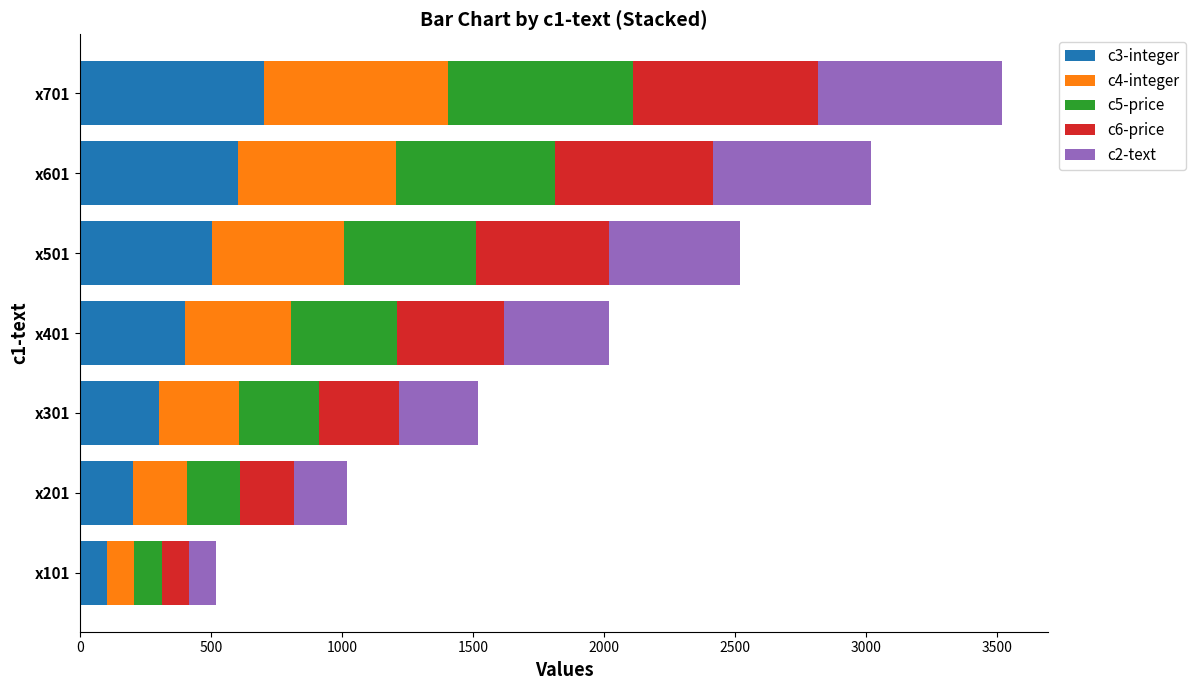

At which category is the sum across all series the highest?

x701